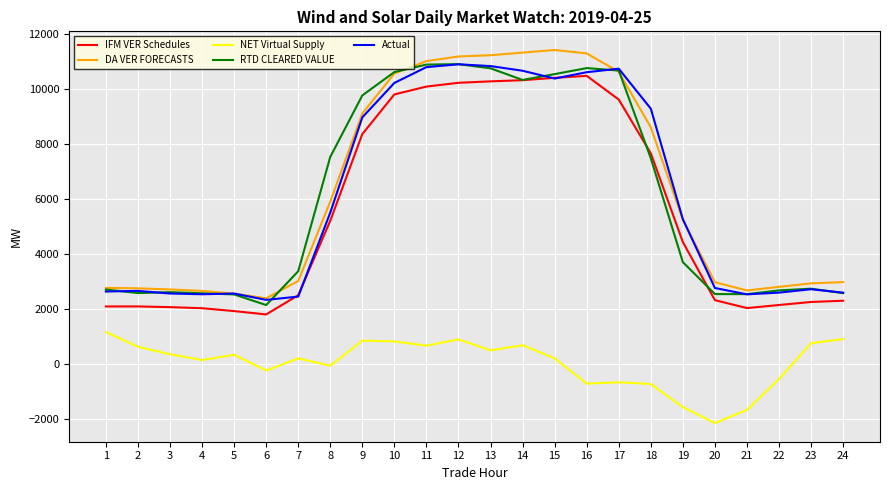

Which label corresponds to the smallest value in the chart?

20